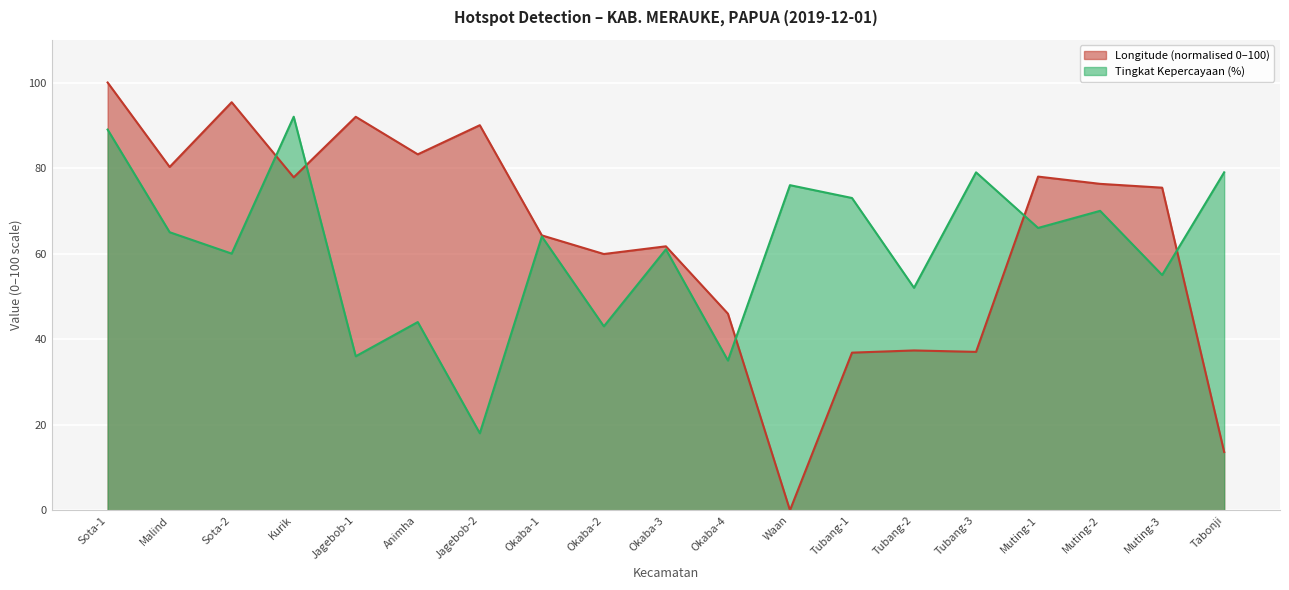

What is the average value of the Tingkat Kepercayaan(%) series?

60.9